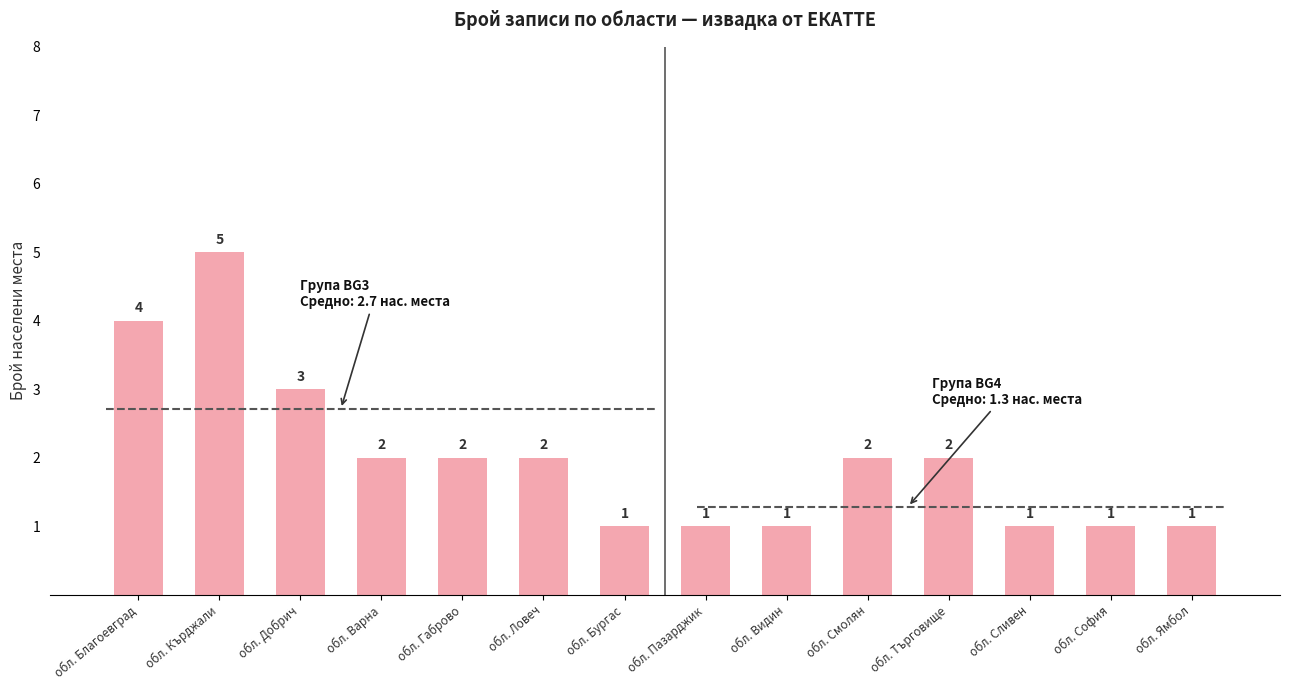

What is the value of the 5th bar from the left?

2